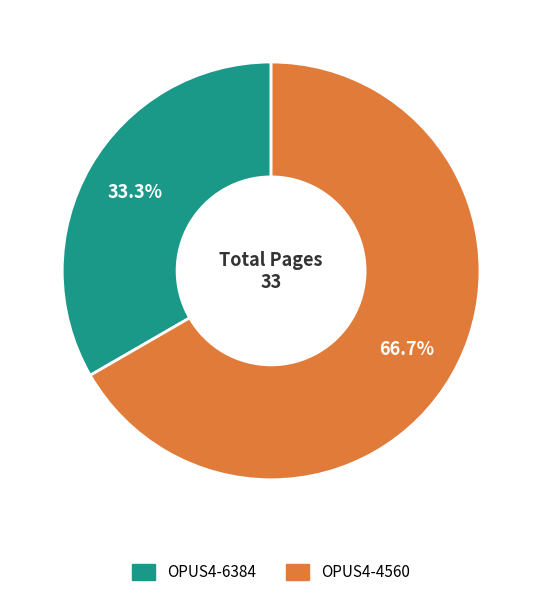

Which slice is the largest?

OPUS4-4560